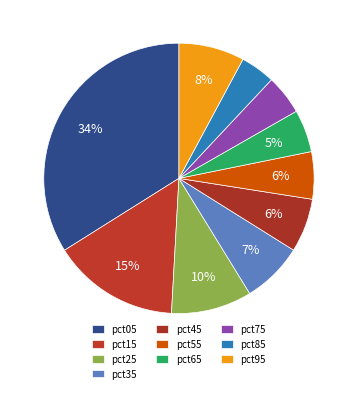

What percentage is NOT represented by pct65?

94.9%